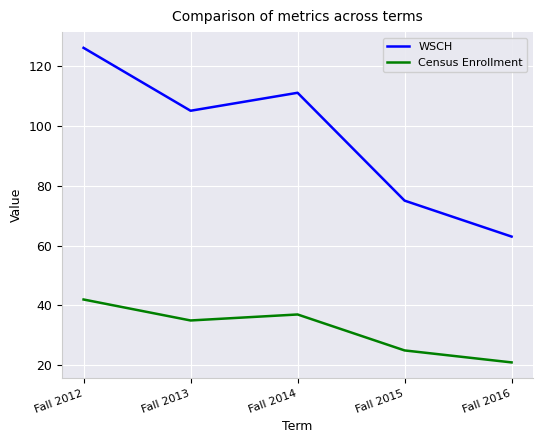

At how many categories does at least one series exceed 124?

1